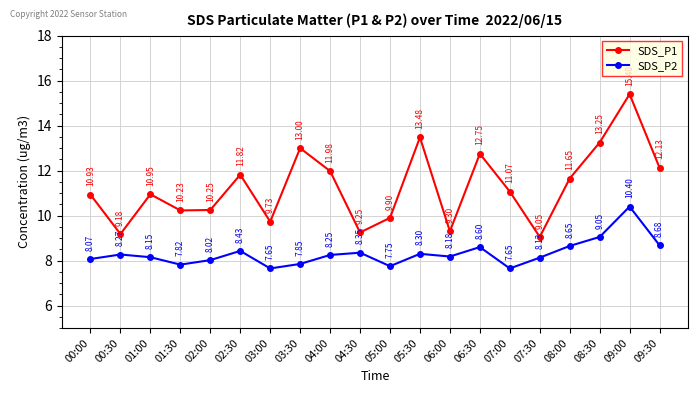

How many interior local valleys does the SDS_P2 series have?

5